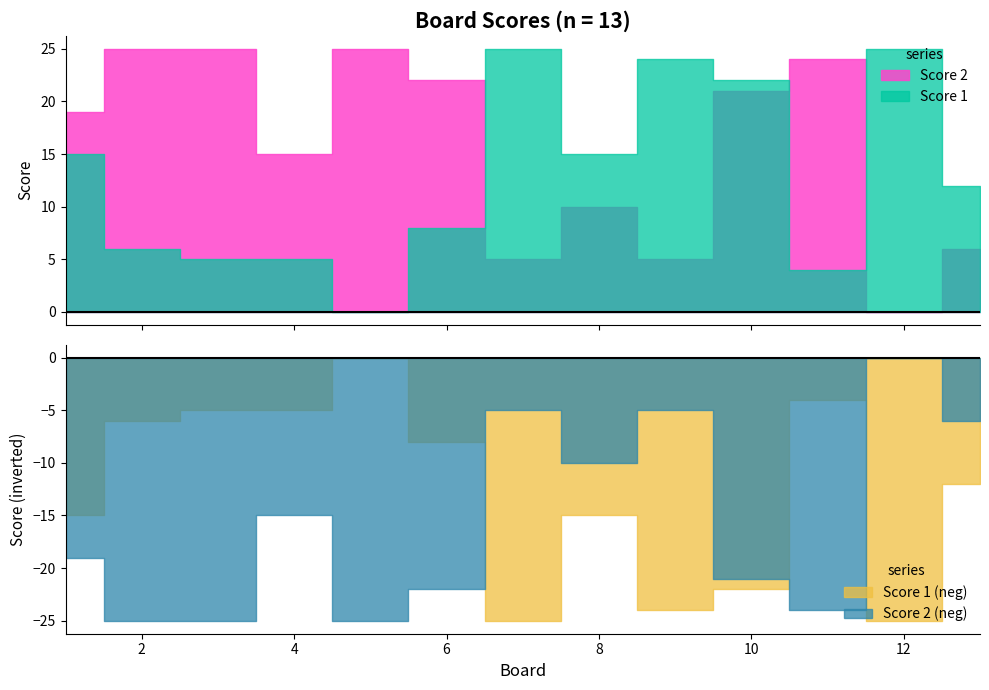

Which series has the widest spread of values?

Score 1